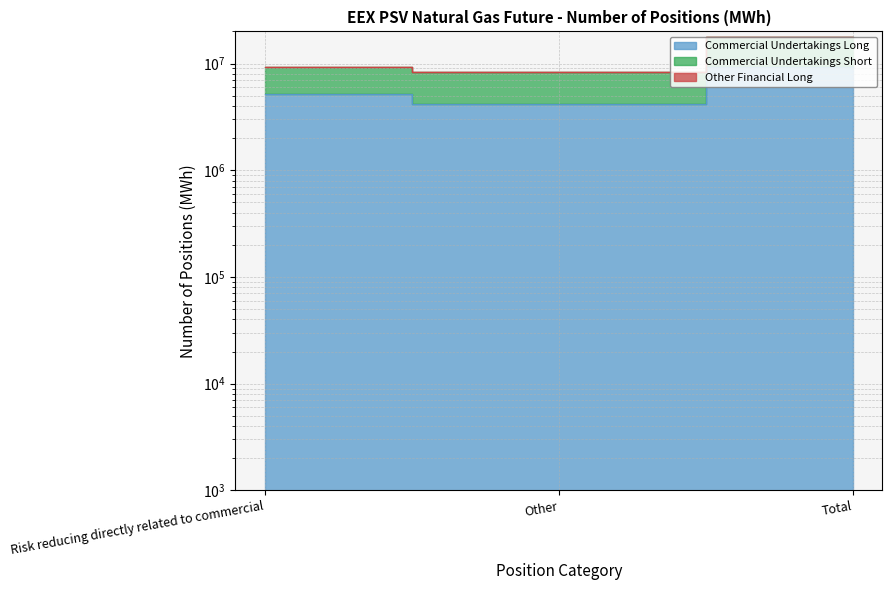

What is the difference between the Commercial Undertakings Short values at Total and Risk reducing directly related to commercial?

8359824